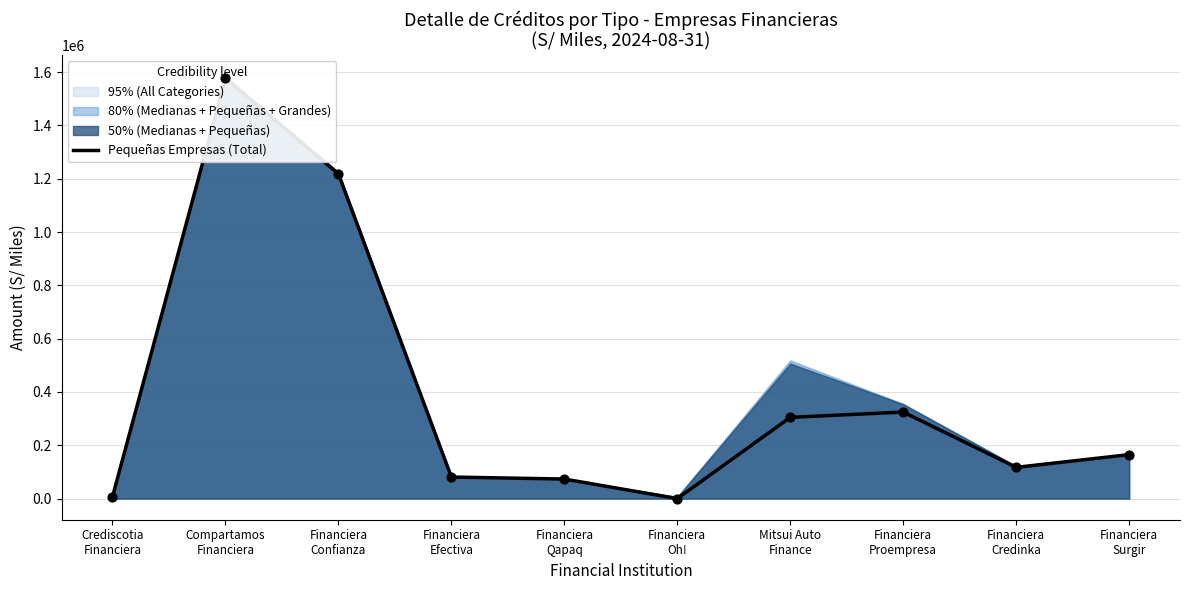

Between Compartamos
Financiera and Financiera
Oh!, which is larger?

Compartamos
Financiera